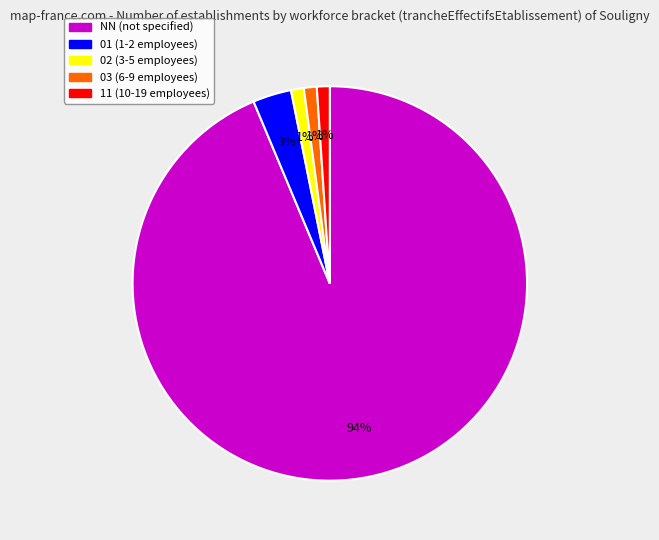

To the nearest percent, what percentage of the pie is 03?

1%